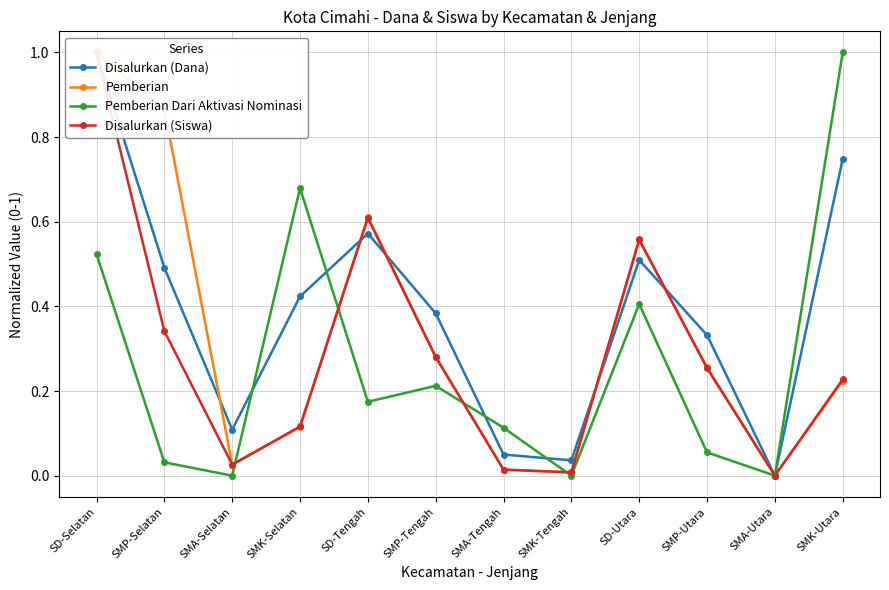

Where do Disalurkan (Siswa) and Pemberian first cross each other?

SMA-Selatan and SMK-Selatan